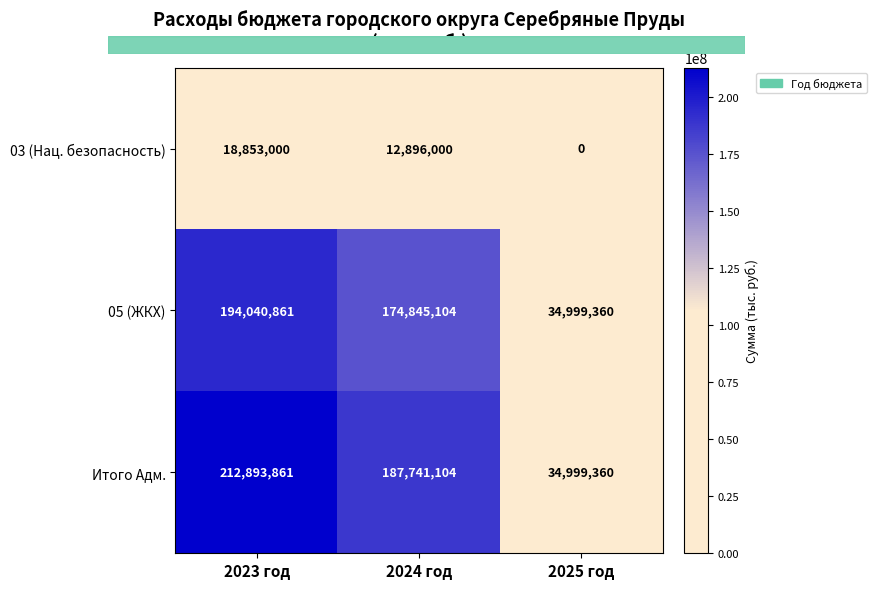

What is the spread (max minus min) of values at 2025 год?

34999360